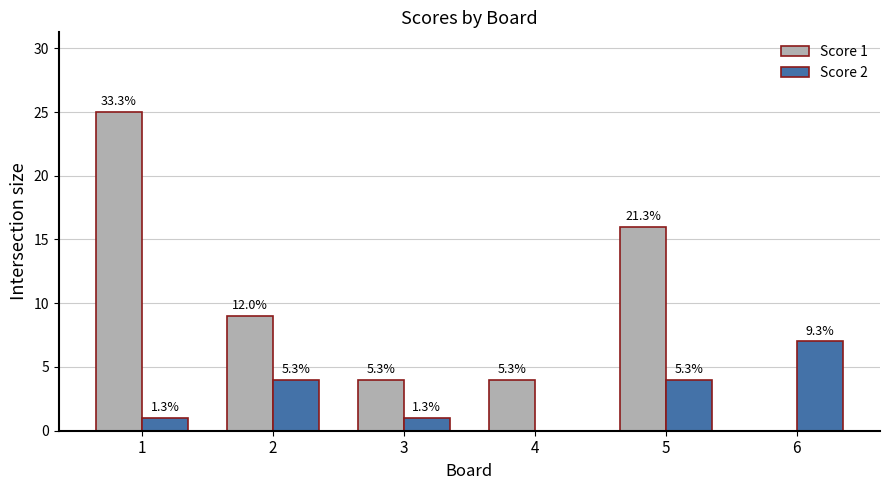

What are all the series names shown in the legend?

Score 1, Score 2